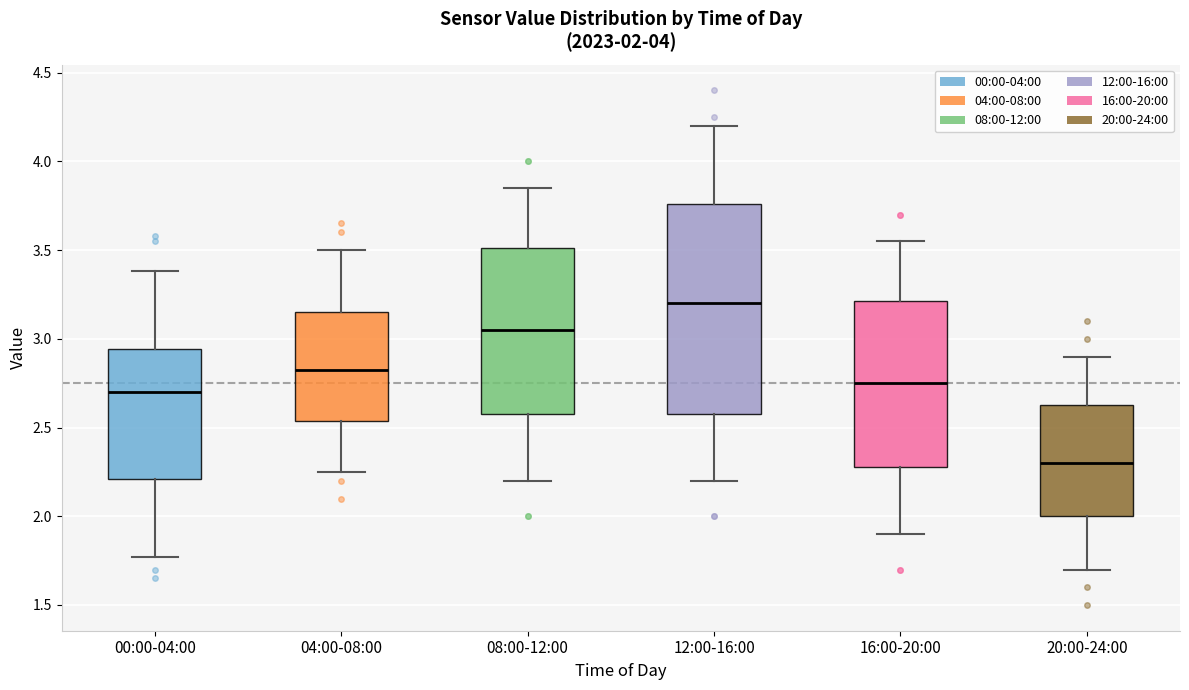

Which box's median line is the highest?

12:00-16:00